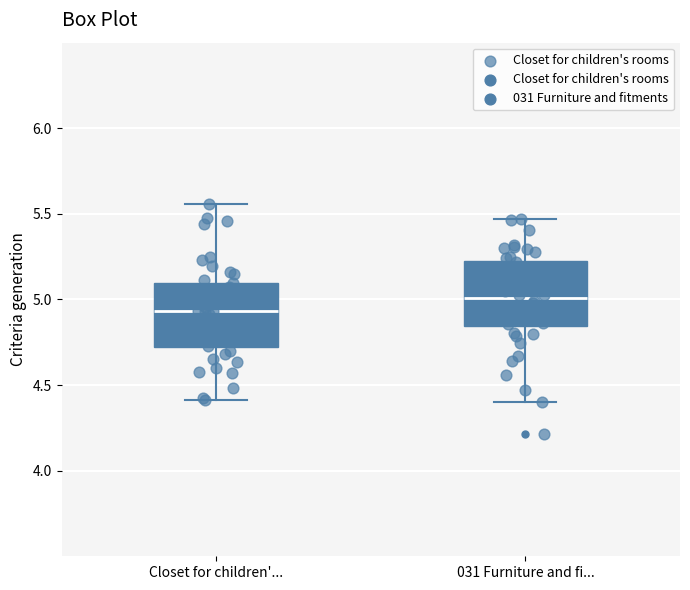

Reading left to right, read every box against the y-axis: the position of its median line, the range the box covers, and the ends of its whiskers. The values are not printed on the chart, so give them approximately, as read against the axis.

Closet for children'...: median 4.95, box 4.70 to 5.10, whiskers 4.40 to 5.55
031 Furniture and fi...: median 5.00, box 4.85 to 5.25, whiskers 4.40 to 5.45